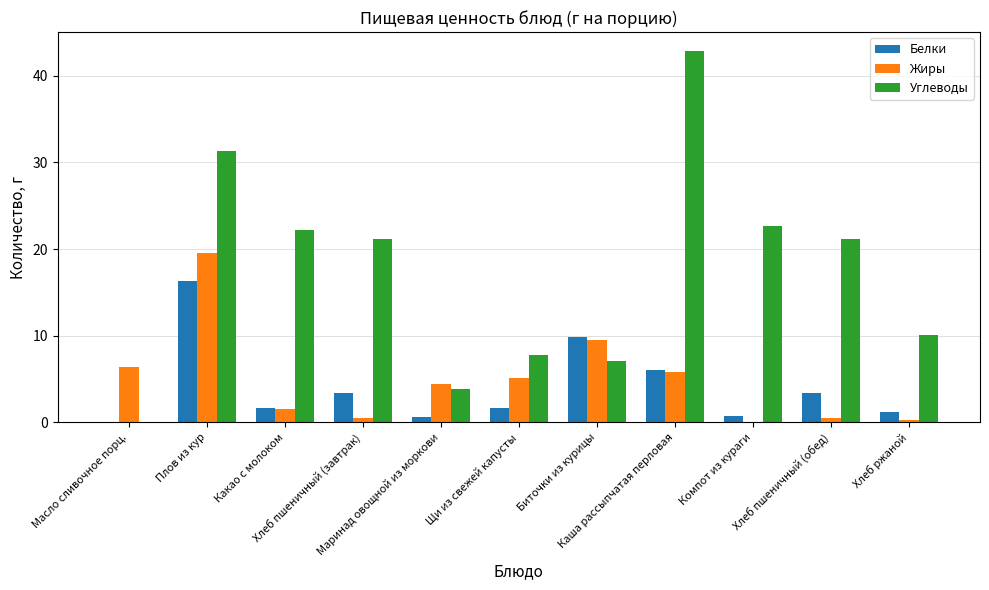

True or false: Углеводы has a value of 42.9 at Каша рассыпчатая перловая.

True